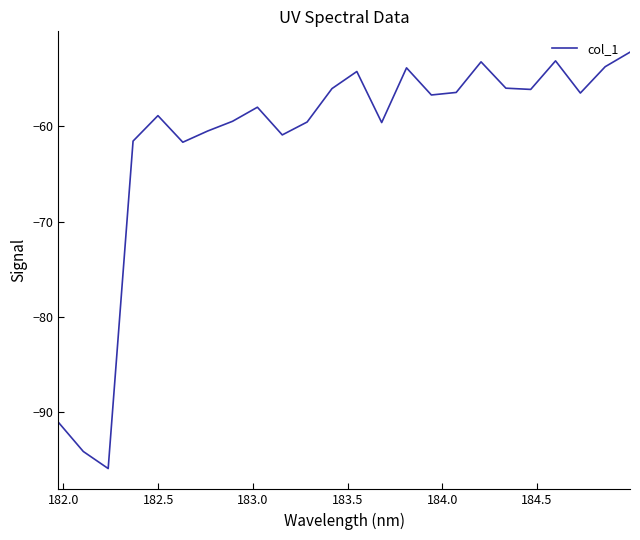

What is the average value?

-61.6